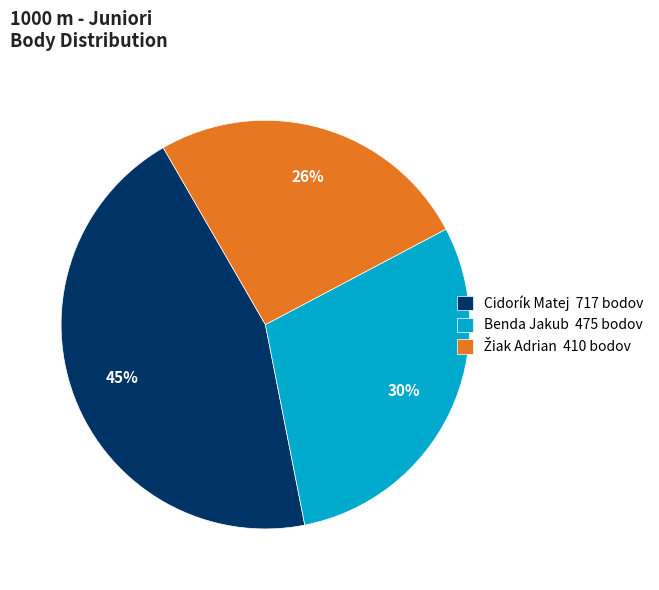

To the nearest percent, what portion does Benda Jakub represent?

30%